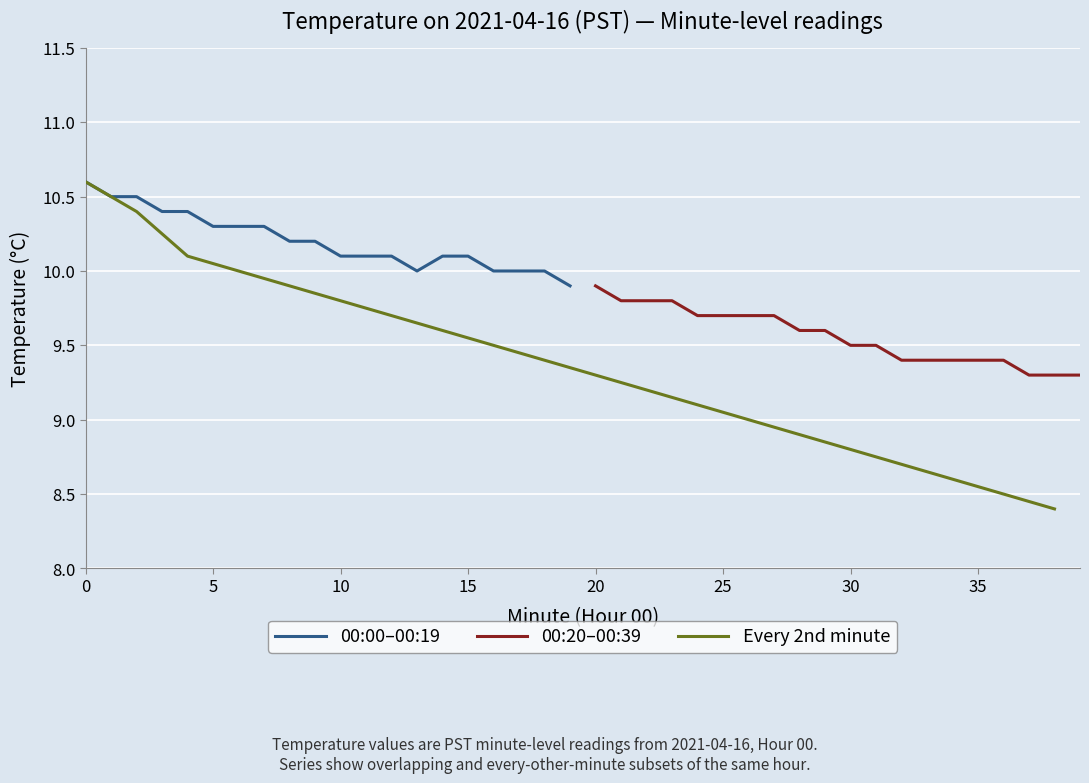

Is it true that 00:00–00:19 equals 14.0 at 10?

False